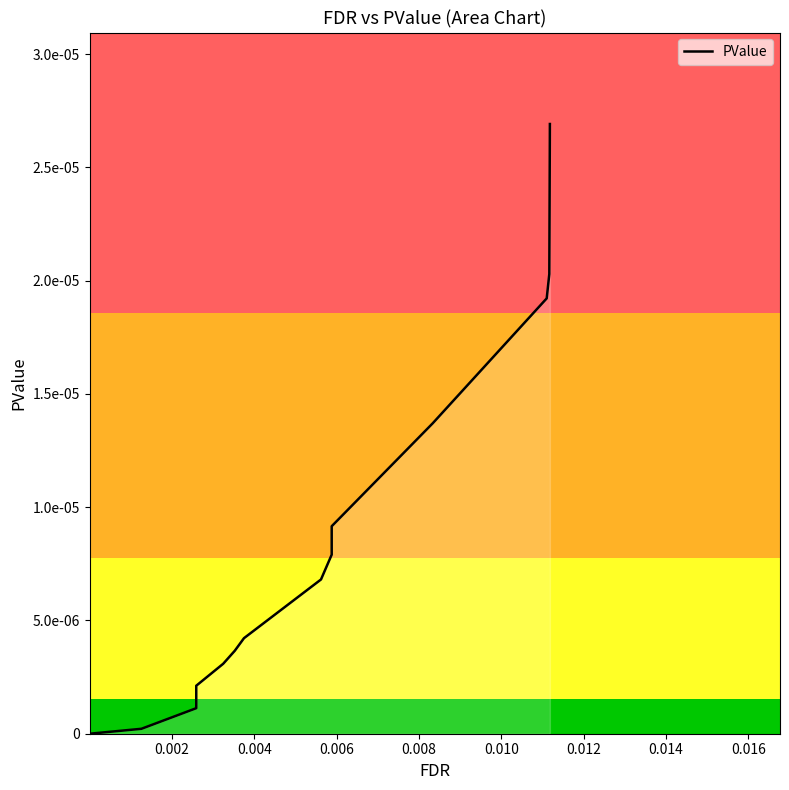

How many categories are shown in the chart?

20